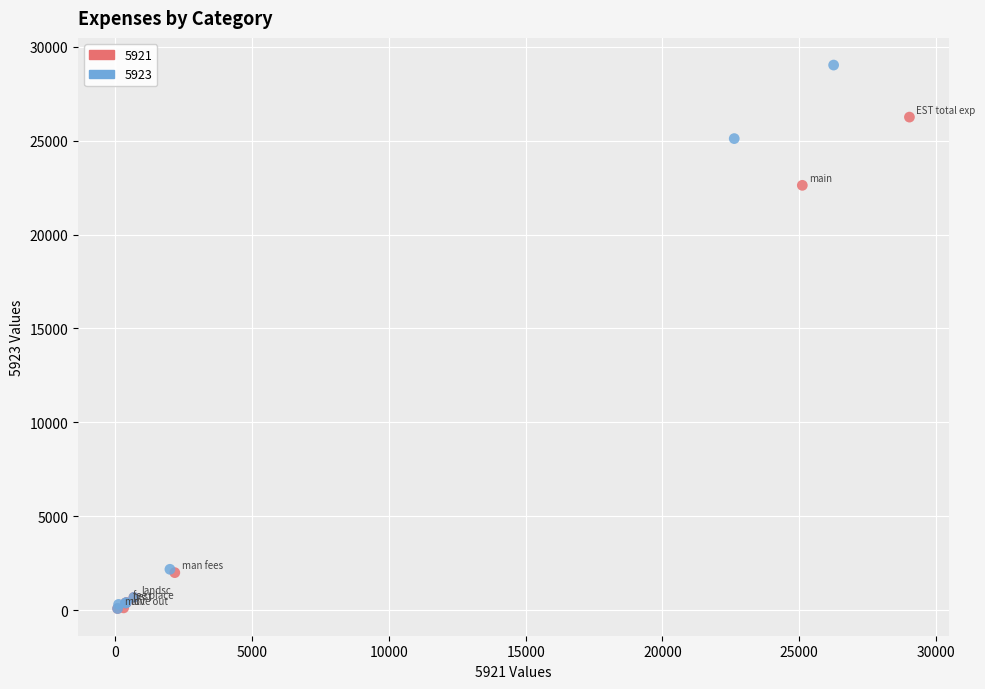

Which series contains the highest Y value?

5923